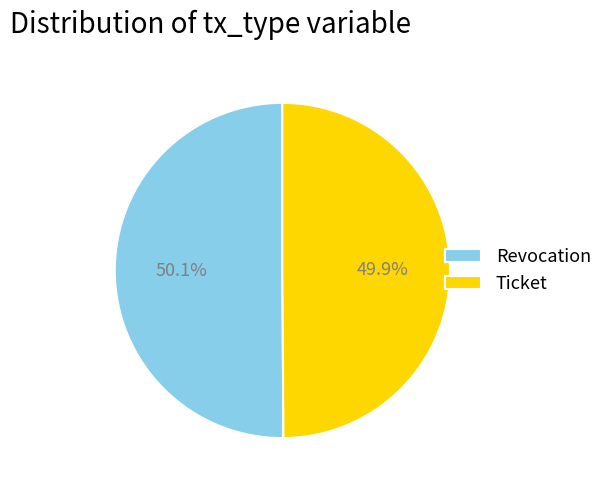

To the nearest percent, what portion does Ticket represent?

50%